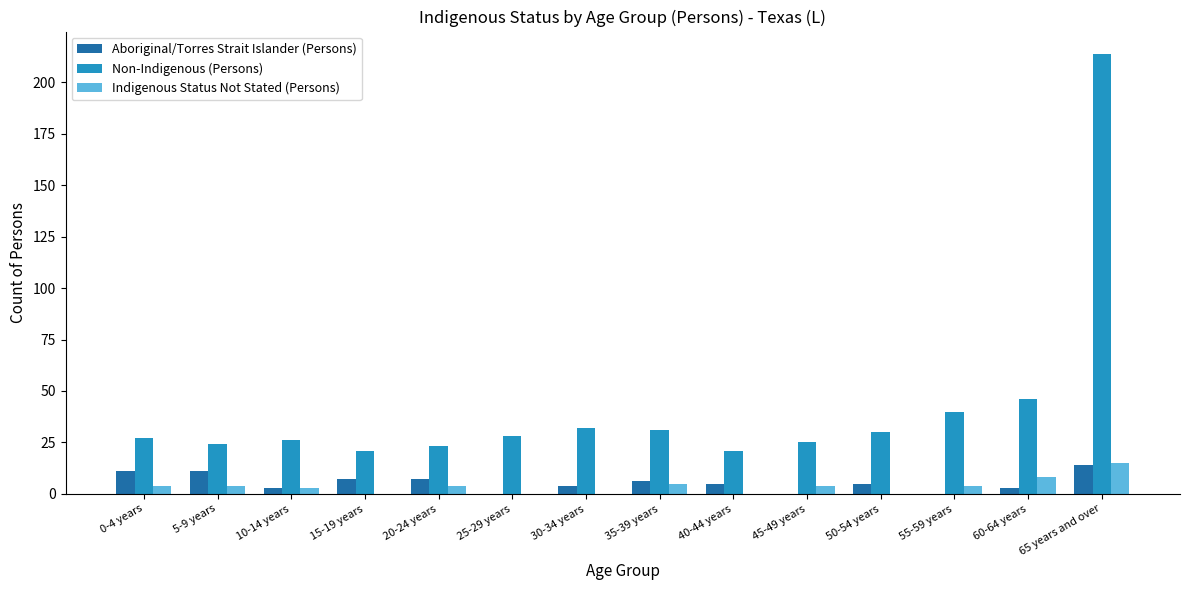

The value of Indigenous Status Not Stated (Persons) at 40-44 years is 0. True or false?

True